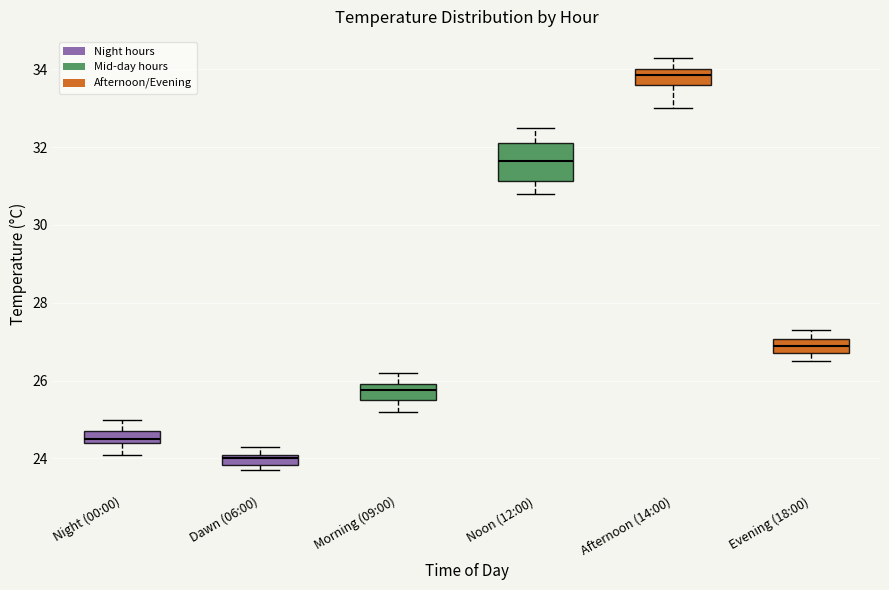

Which box's median line is the lowest?

Dawn (06:00)